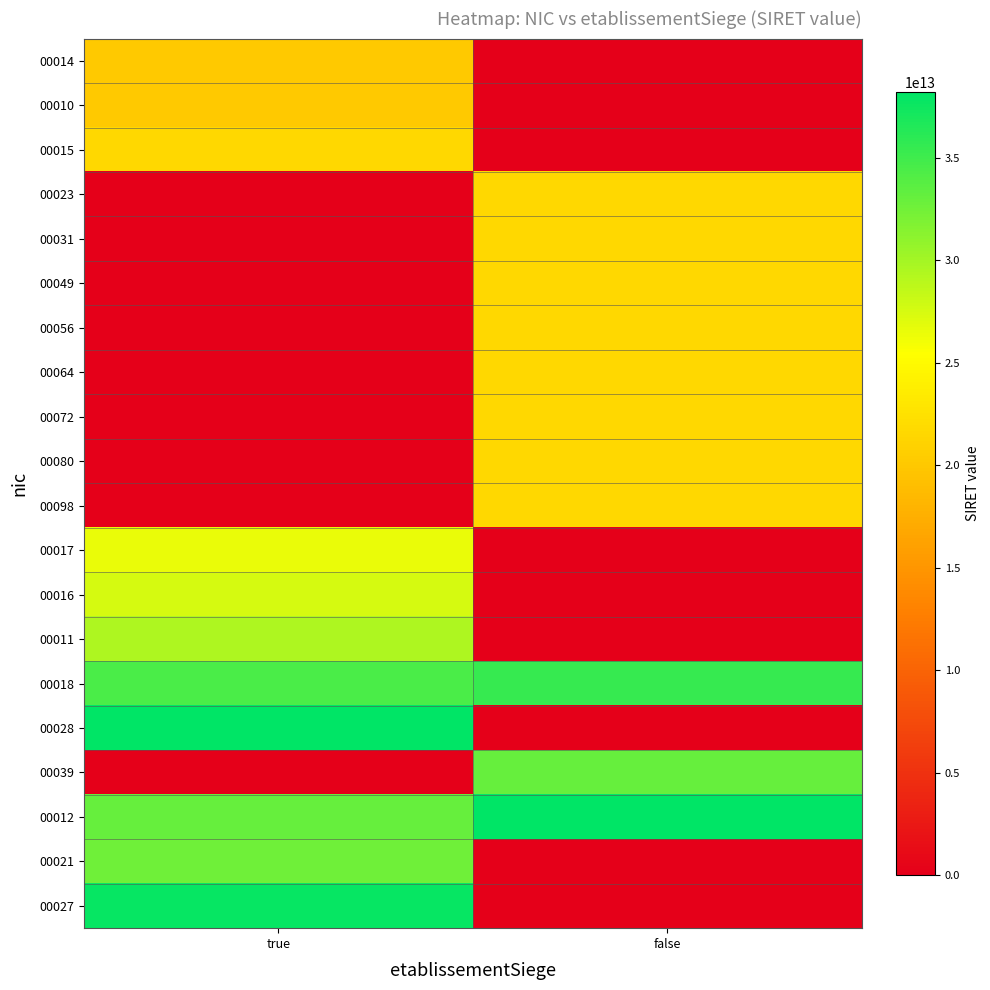

At false, list the series in order from smallest to largest.

00014, 00010, 00015, 00017, 00016, 00011, 00028, 00021, 00027, 00023, 00031, 00049, 00056, 00064, 00072, 00080, 00098, 00039, 00018, 00012